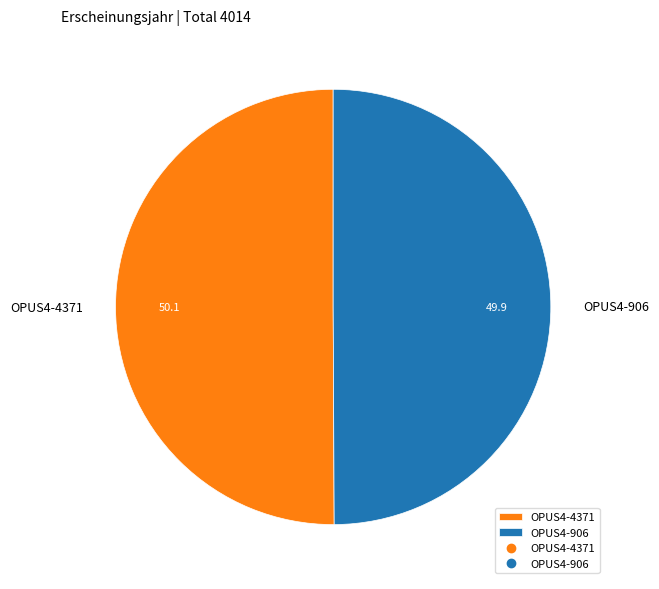

Combined, do OPUS4-4371 and OPUS4-906 account for over 50%?

Yes